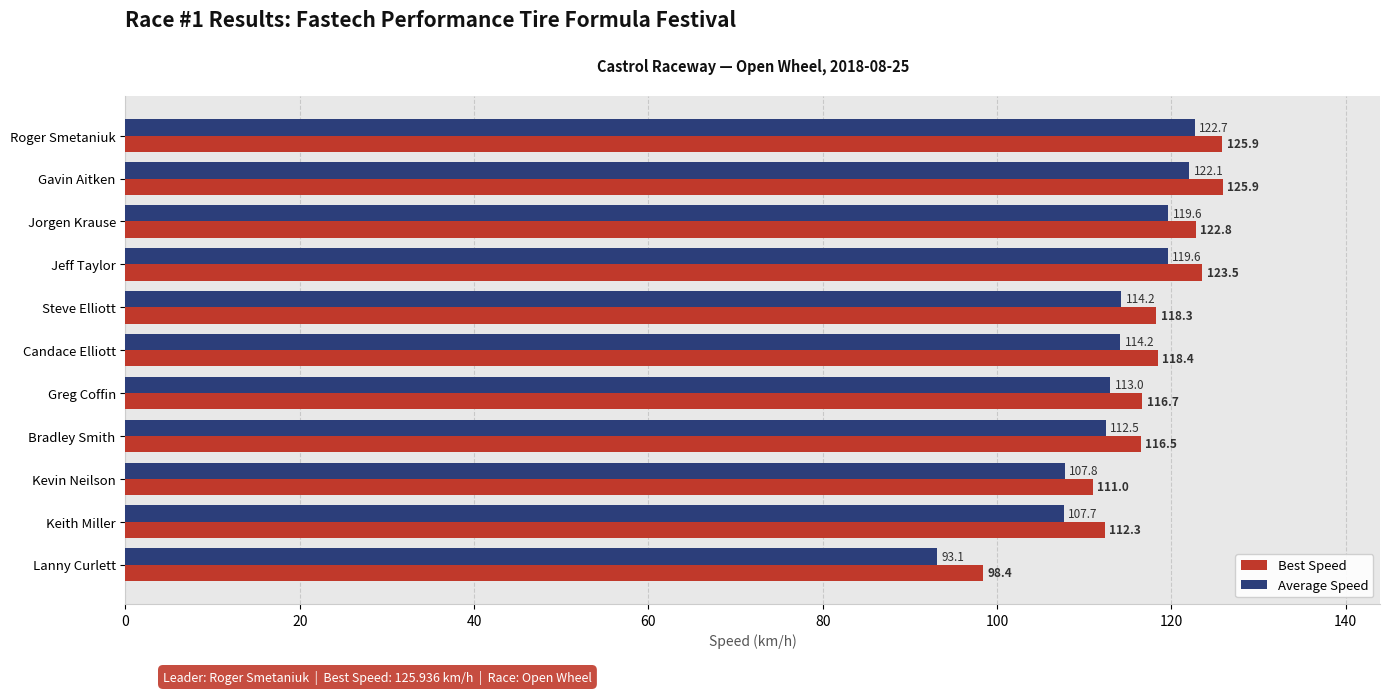

What is the maximum value shown in the chart?

125.9